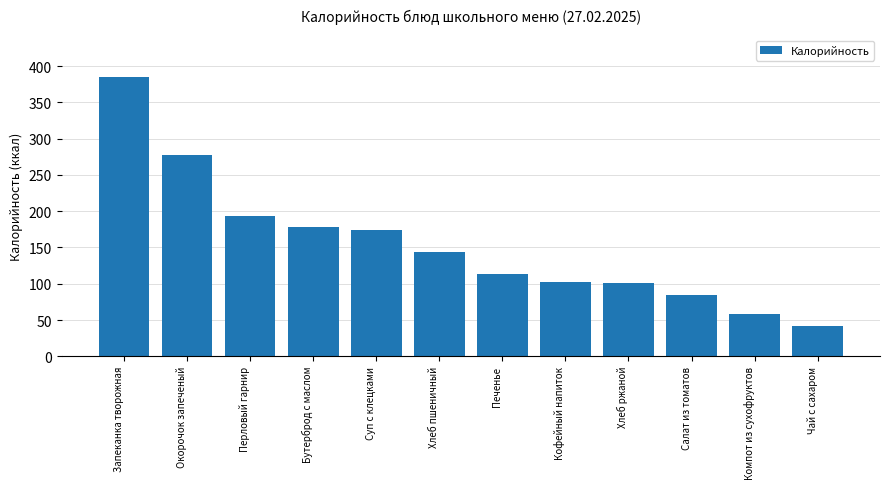

At which label is the value closest to 213?

Перловый гарнир